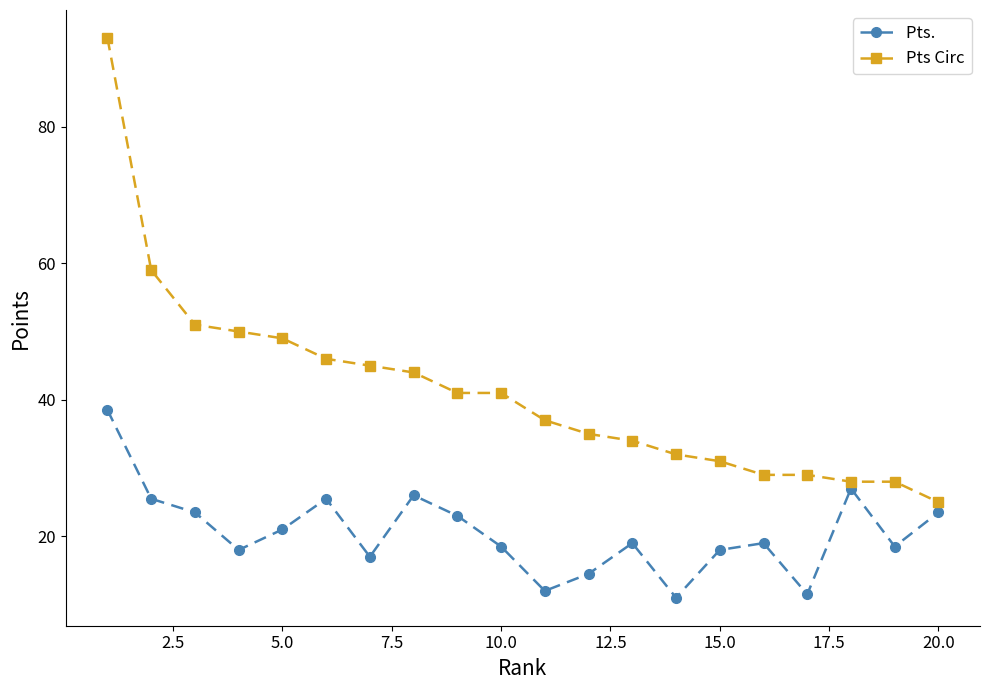

What is the greatest value displayed?

93.0